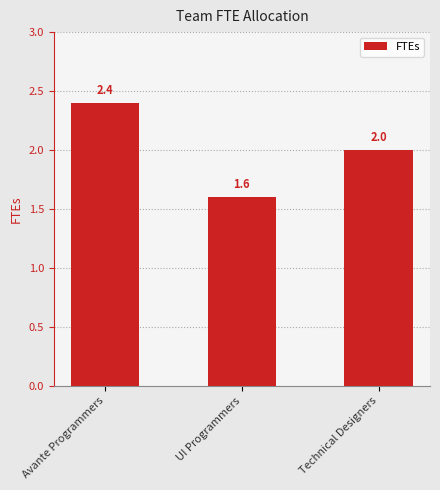

What is the maximum value shown in the chart?

2.4